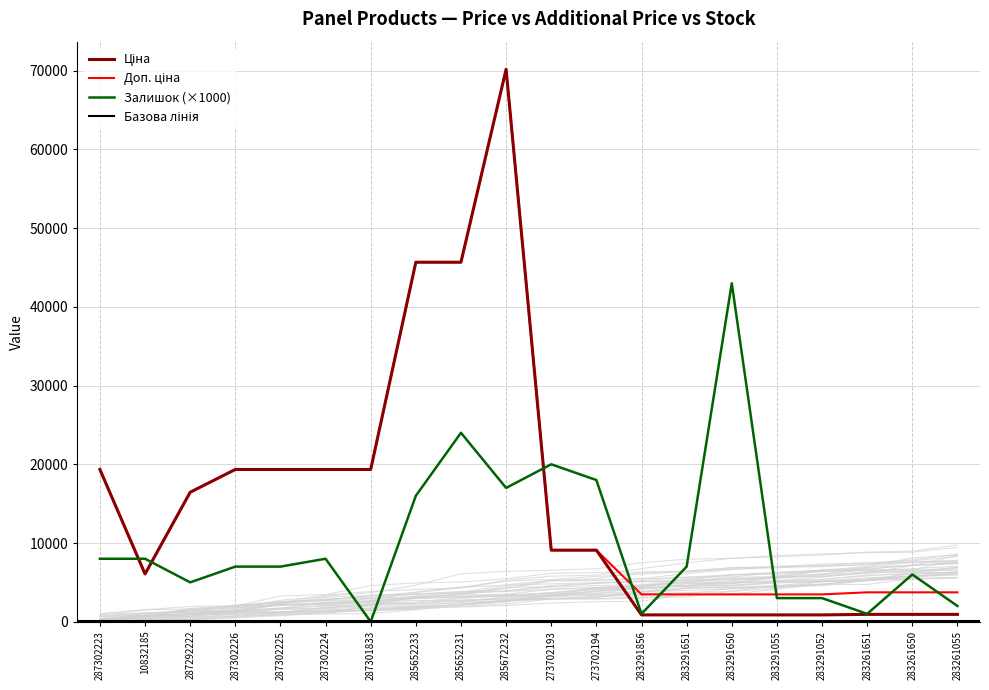

Which series changed the most between 285652231 and 283291055?

Ціна